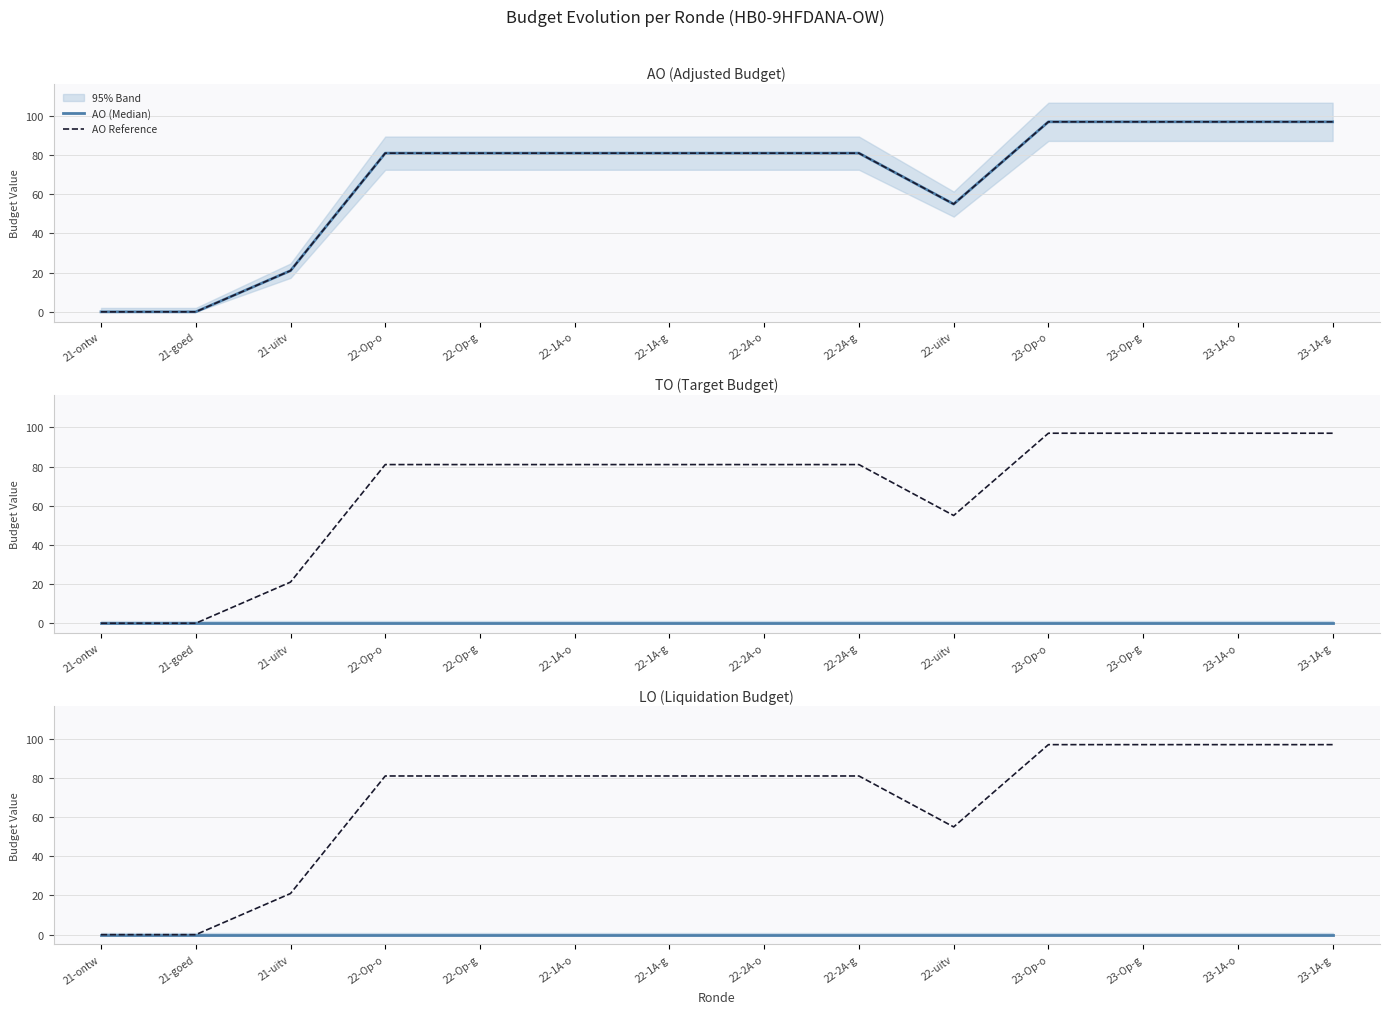

Rank the series by their maximum value, from lowest to highest.

TO (Median), LO (Median), AO (Median), AO Reference